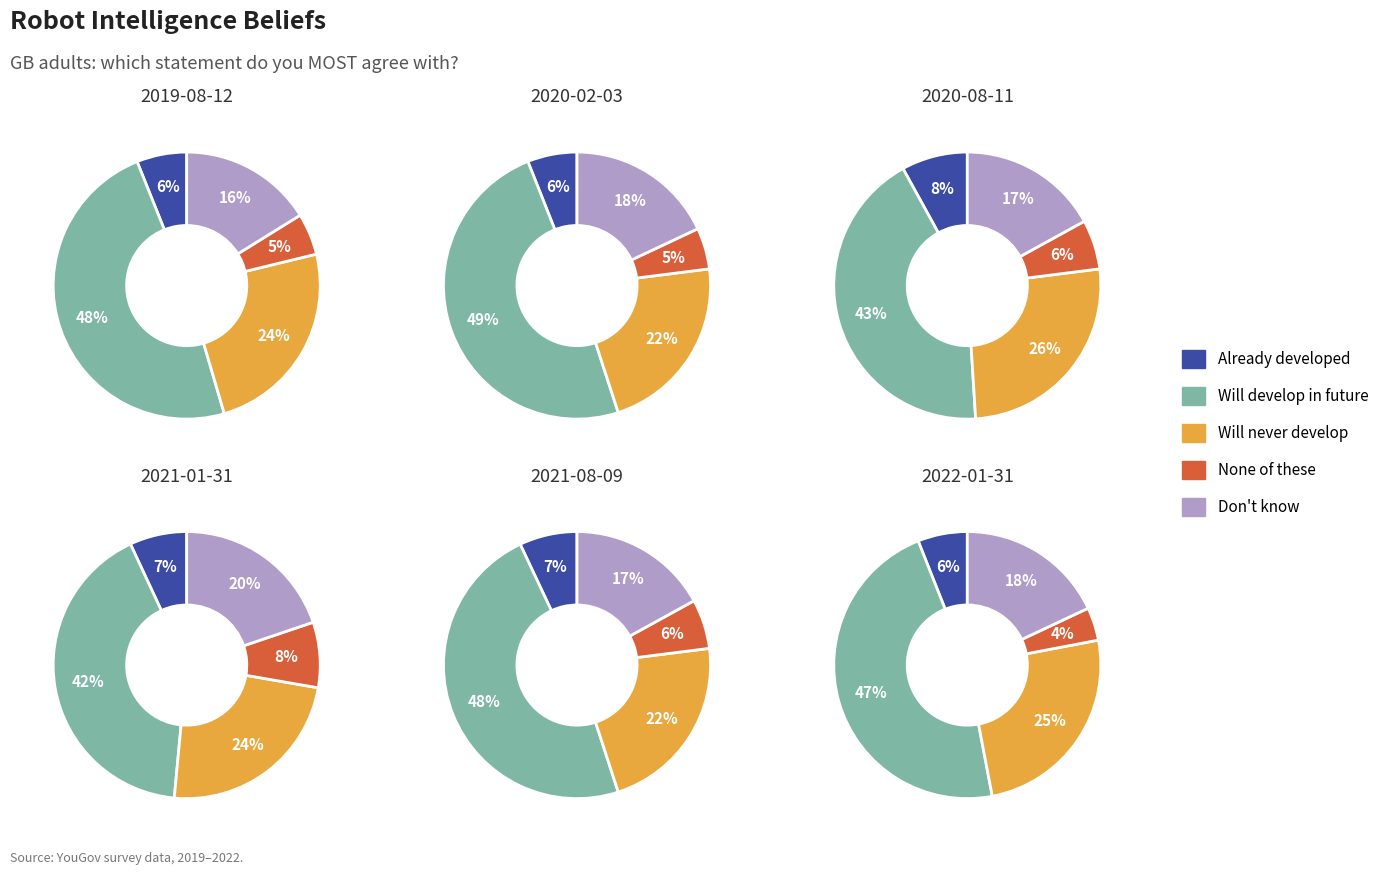

What percentage do Robots will never be able to develop higher levels of intelligence than humans and Most robots have already developed higher levels of intelligence than humans together represent?

30.3%